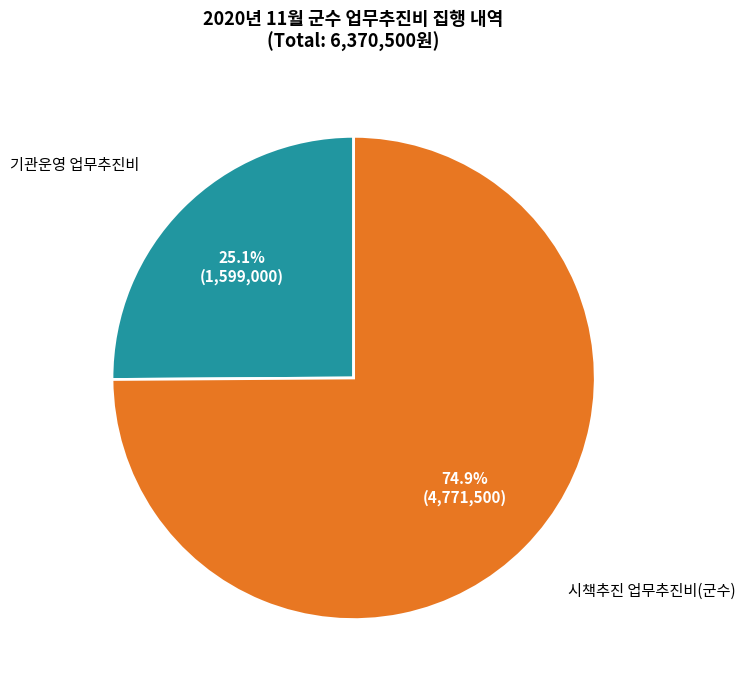

Is there a majority slice in this chart?

Yes